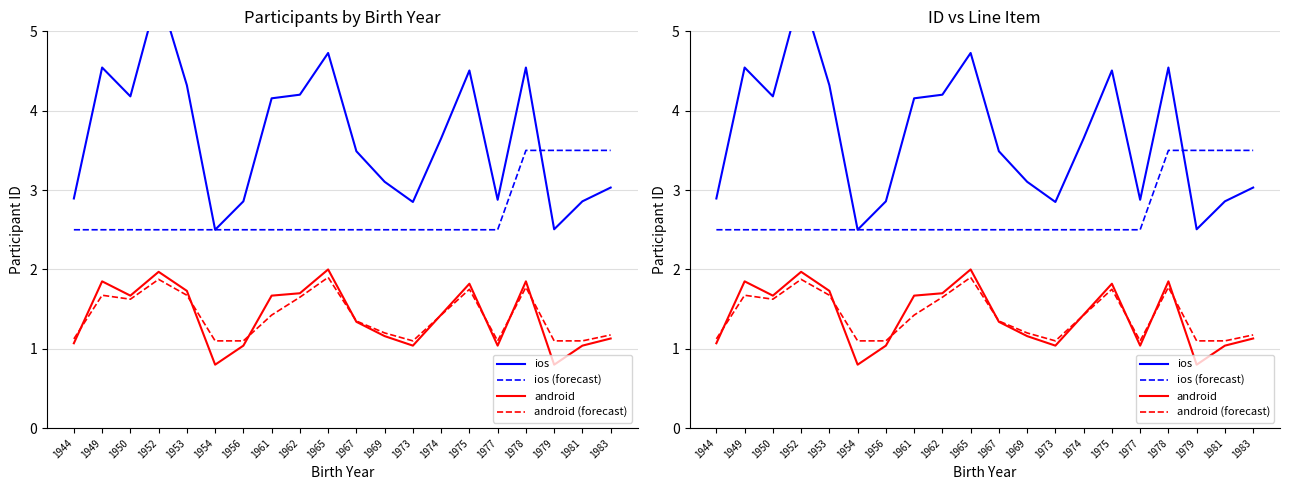

How many lines are shown in the chart?

4